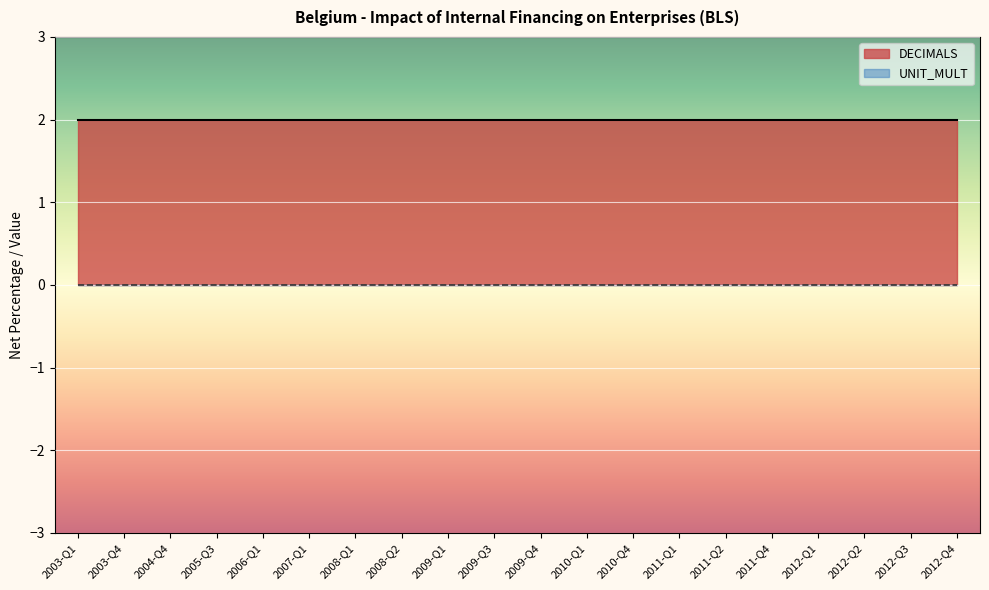

What is the lowest value of the DECIMALS series?

2